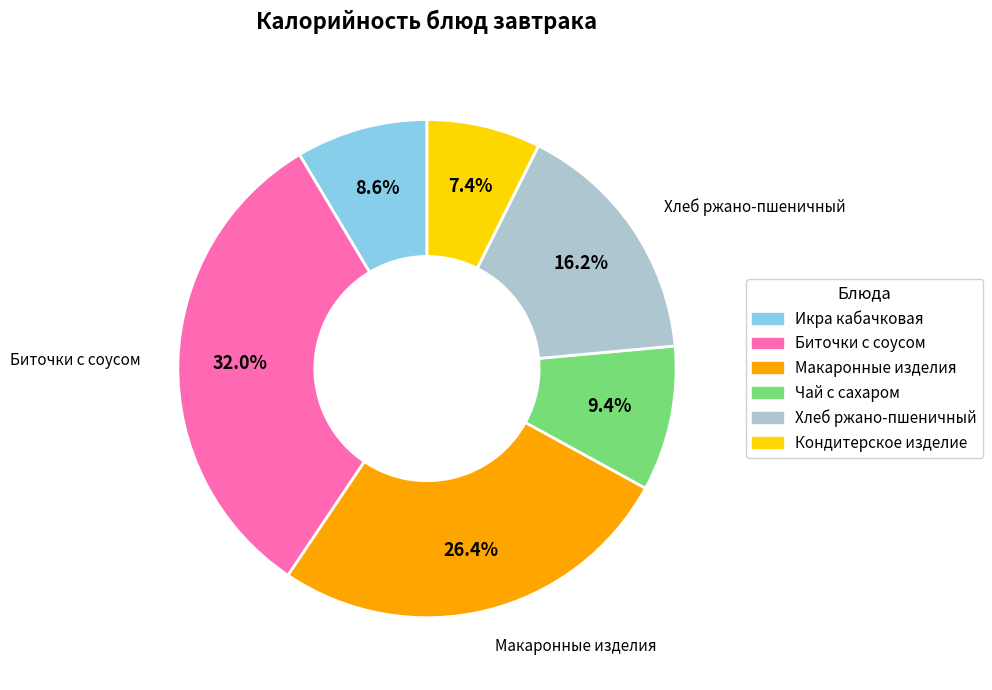

To the nearest percent, what portion does Кондитерское изделие represent?

7%